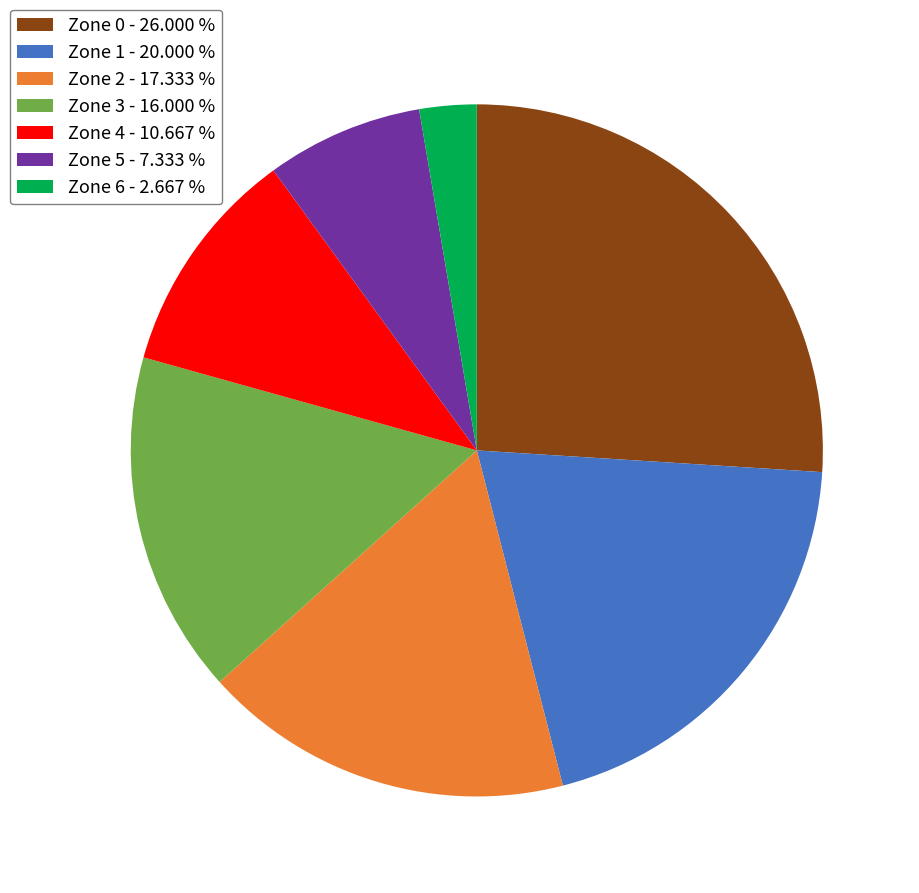

What is the largest slice in the pie chart?

Zone 0